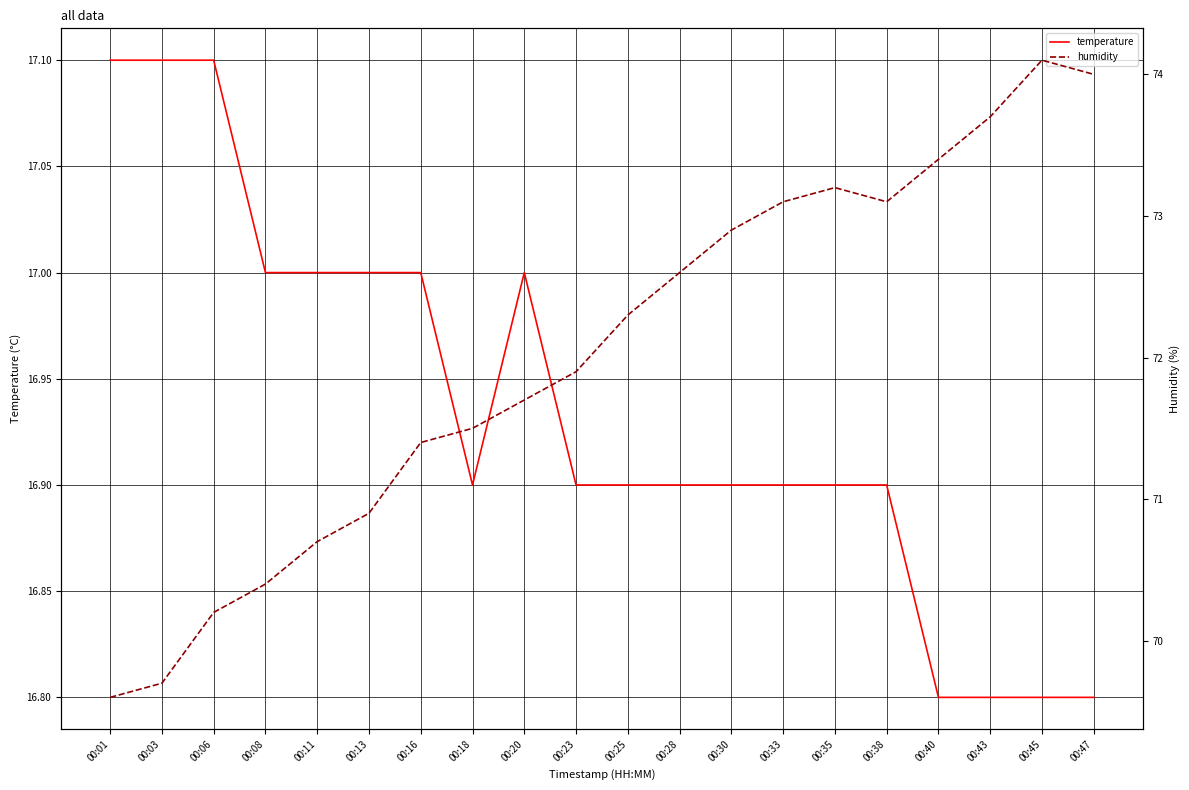

At which category does the chart reach its peak across all series?

00:45